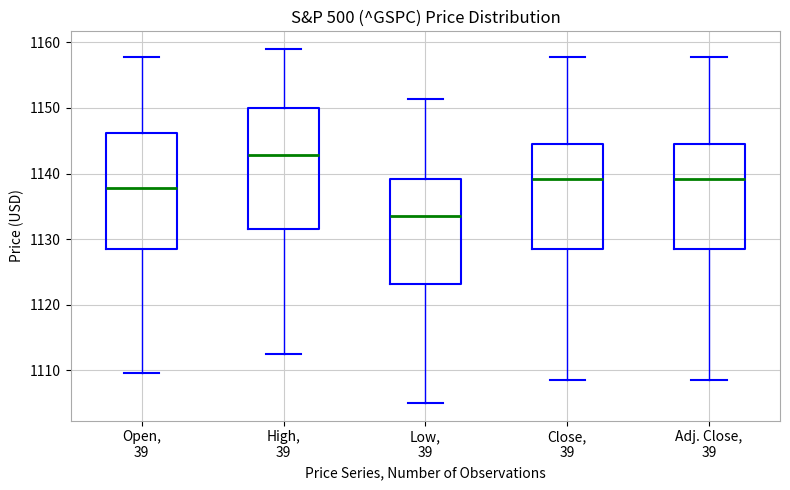

Reading left to right, read every box against the y-axis: the position of its median line, the range the box covers, and the ends of its whiskers. The values are not printed on the chart, so give them approximately, as read against the axis.

Open, 39: median 1138, box 1129 to 1146, whiskers 1110 to 1158
High, 39: median 1143, box 1132 to 1150, whiskers 1113 to 1159
Low, 39: median 1134, box 1123 to 1139, whiskers 1105 to 1151
Close, 39: median 1139, box 1129 to 1145, whiskers 1108 to 1158
Adj. Close, 39: median 1139, box 1129 to 1145, whiskers 1108 to 1158